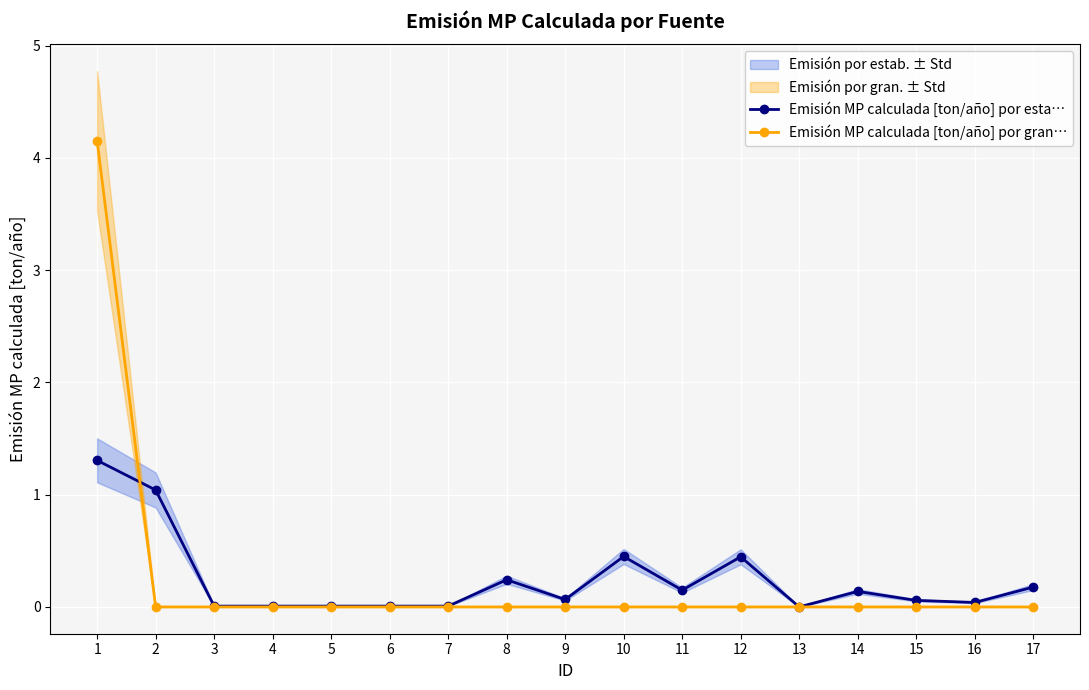

True or false: Emisión MP calculada [ton/año] por gran… has a value of 1.4 at 2.

False